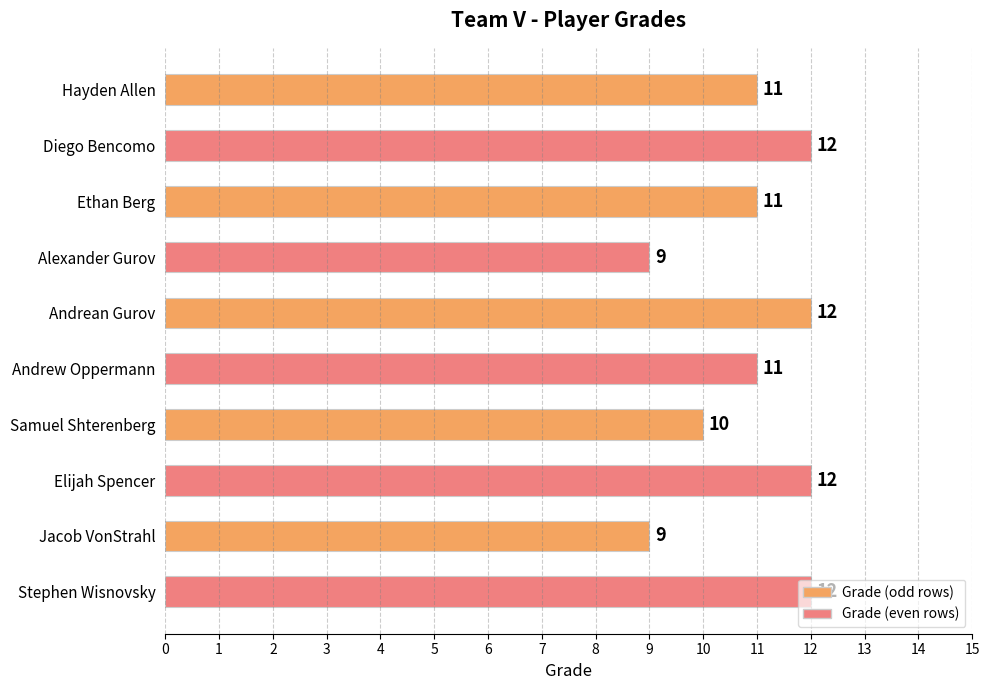

Where is the data nearest to the value 10?

Samuel Shterenberg